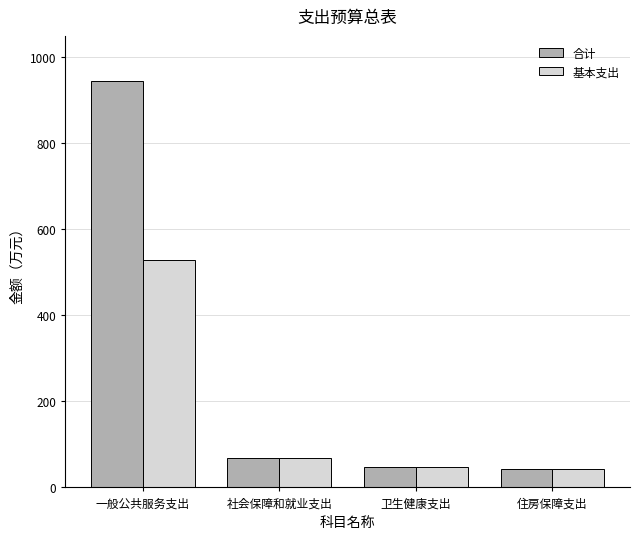

Is it true that 合计 equals 67.7 at 社会保障和就业支出?

True